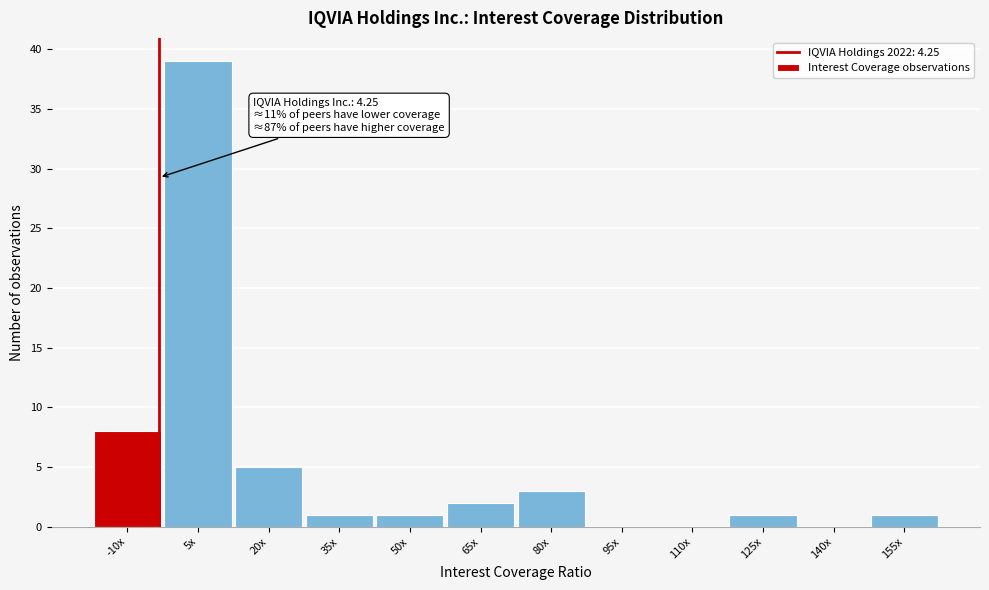

Reading right to left, extract all data points from this chart.

155x=1	140x=0	125x=1	110x=0	95x=0	80x=3	65x=2	50x=1	35x=1	20x=5	5x=39	-10x=8